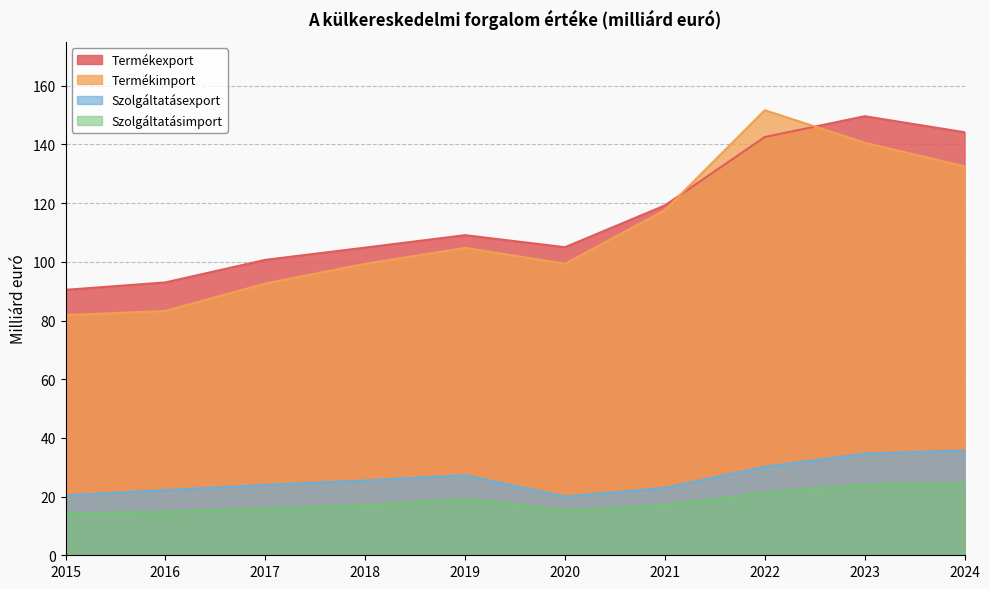

Reading left to right, extract all data points from this chart.

Termékexport: 90.5	93.0	100.7	104.9	109.1	105.0	119.2	142.5	149.6	144.2
Termékimport: 81.9	83.3	92.6	99.3	104.8	99.4	117.6	151.7	140.6	132.5
Szolgáltatásexport: 20.4	22.2	24.0	25.5	27.3	20.0	23.0	30.2	34.7	35.7
Szolgáltatásimport: 14.3	14.8	15.9	17.0	19.2	15.2	17.1	21.3	24.1	24.5